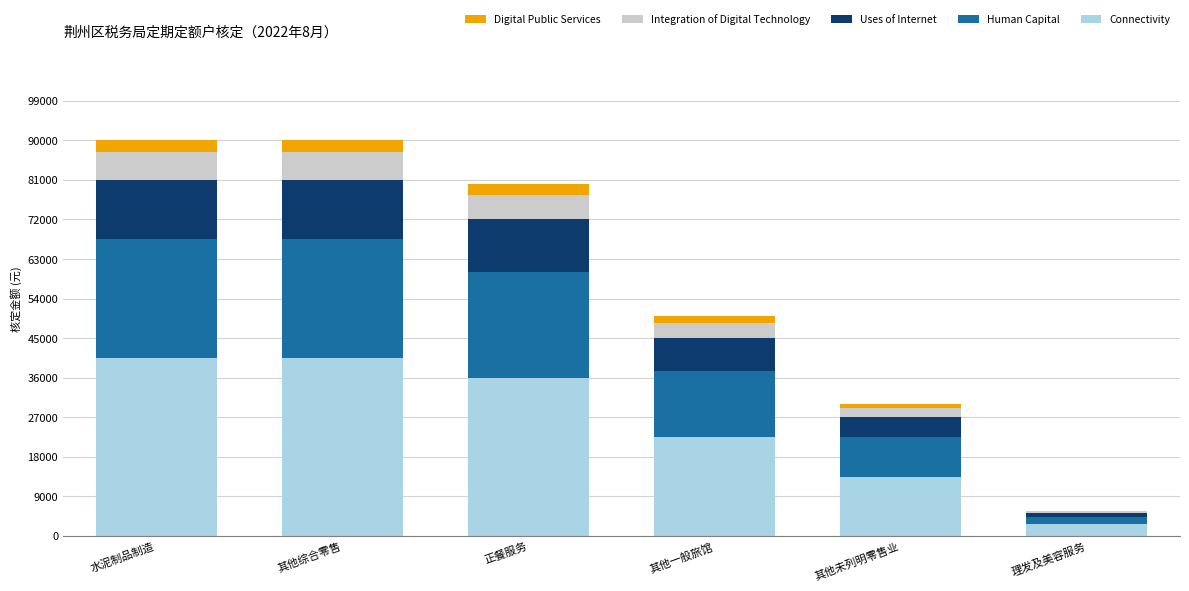

What is the total value across all series at 其他综合零售?

90000.0